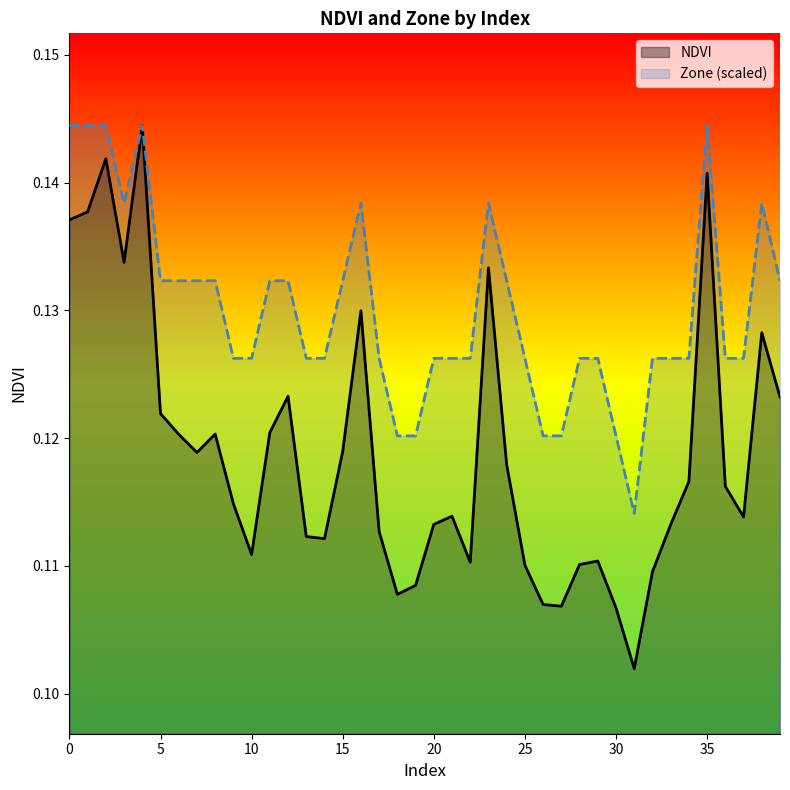

Count the number of categories in the chart.

40